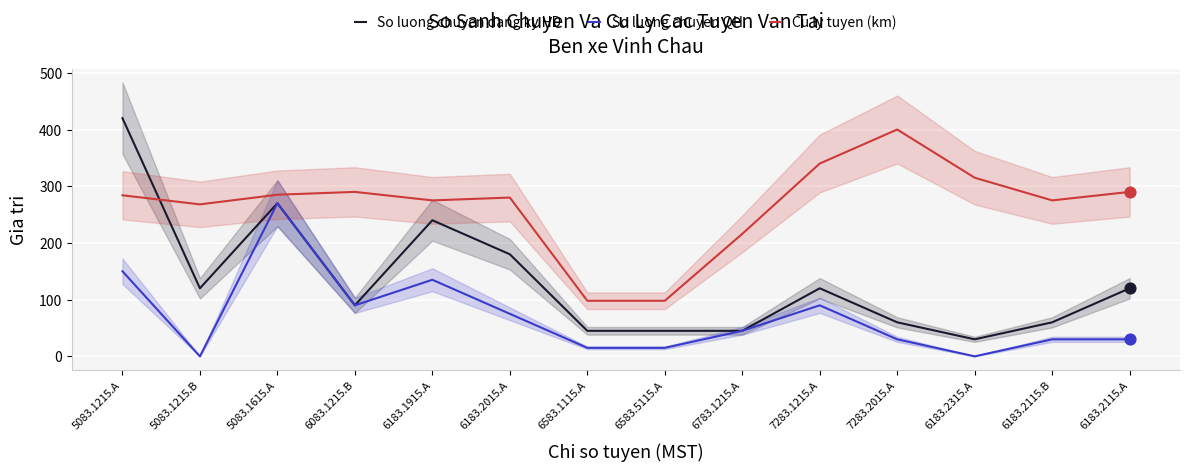

What is the total value across all series at 6183.2115.B?

365